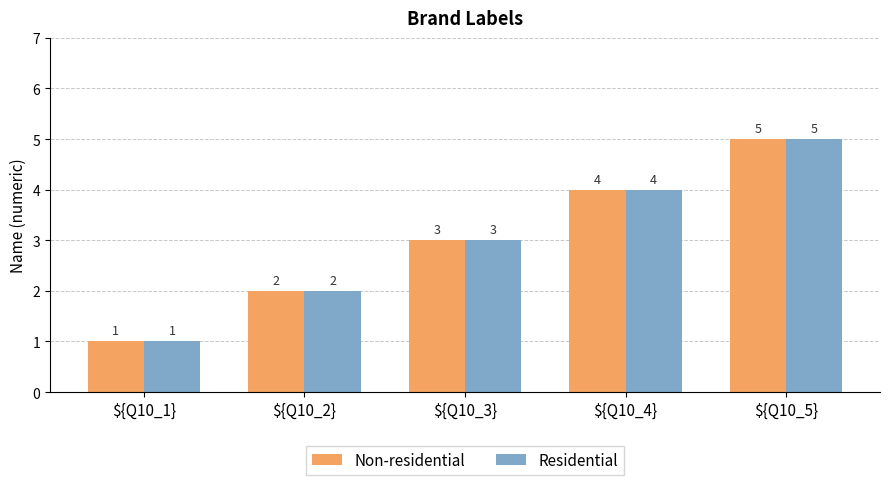

What is the highest value of the Residential series?

5